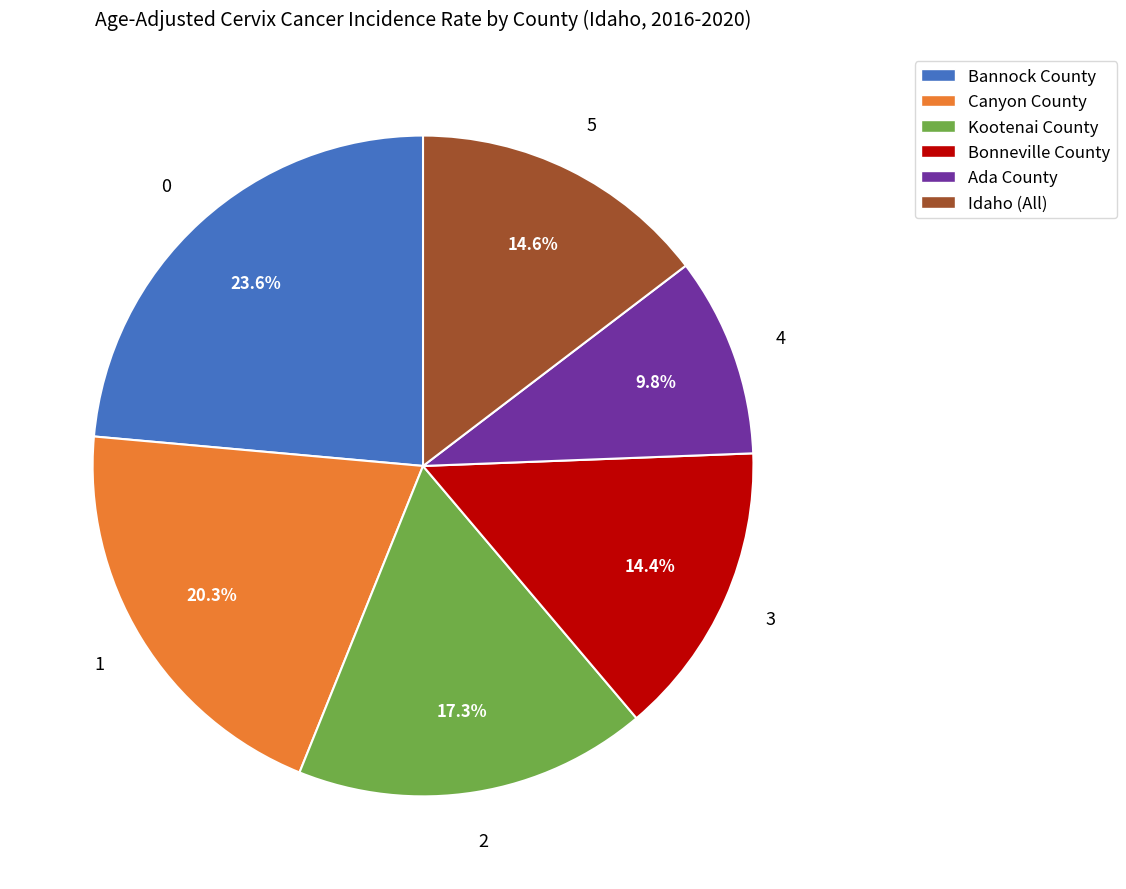

Is it true that Ada County is 1% of the pie?

False